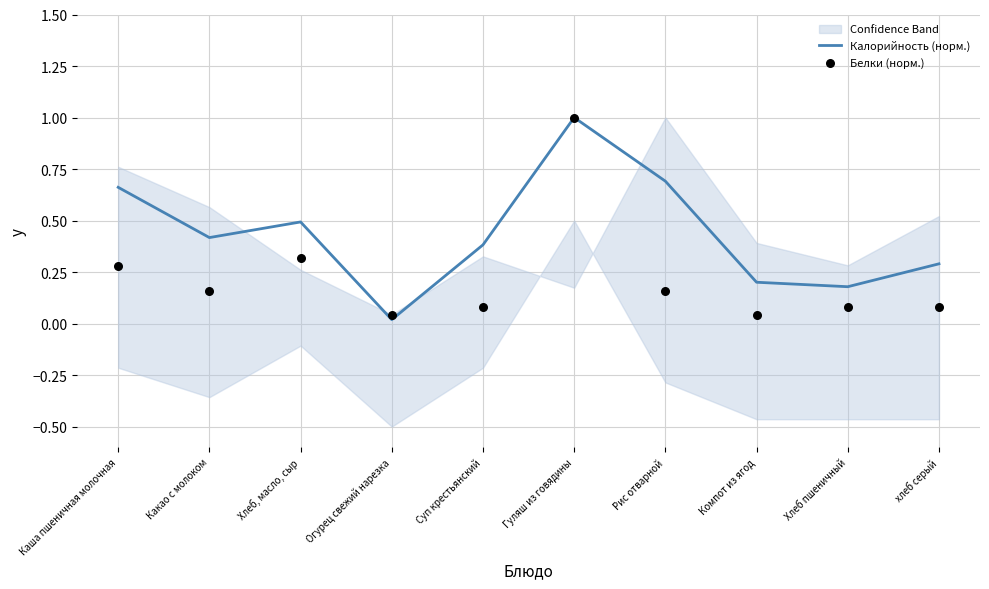

At how many categories does at least one series exceed 0?

10